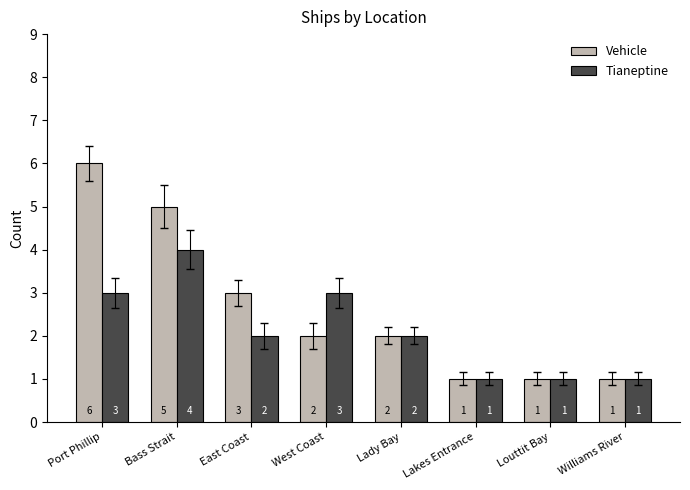

Which series changed the most between Port Phillip and West Coast?

Vehicle